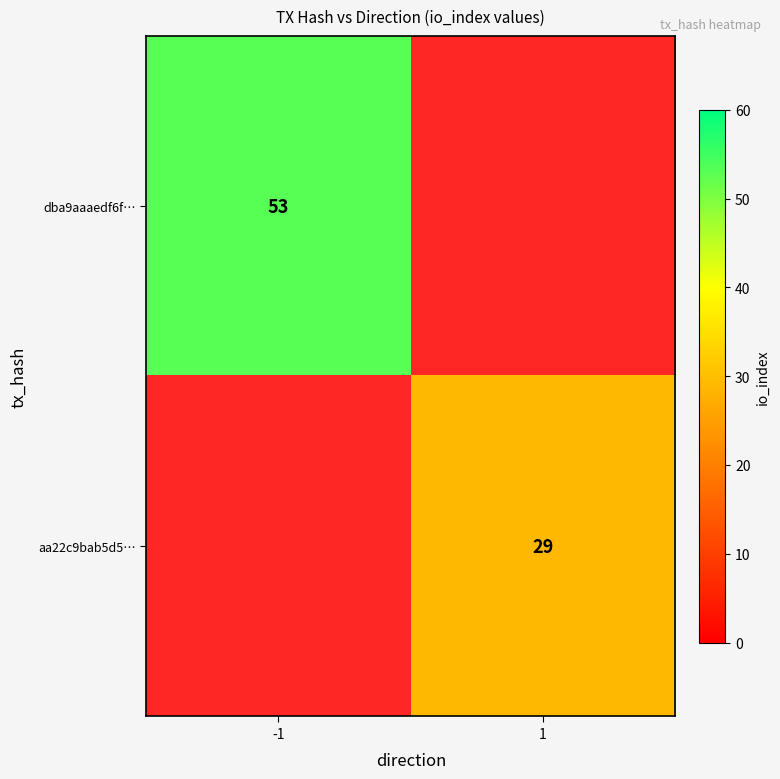

True or false: aa22c9bab5d5… has a value of 51 at 1.

False